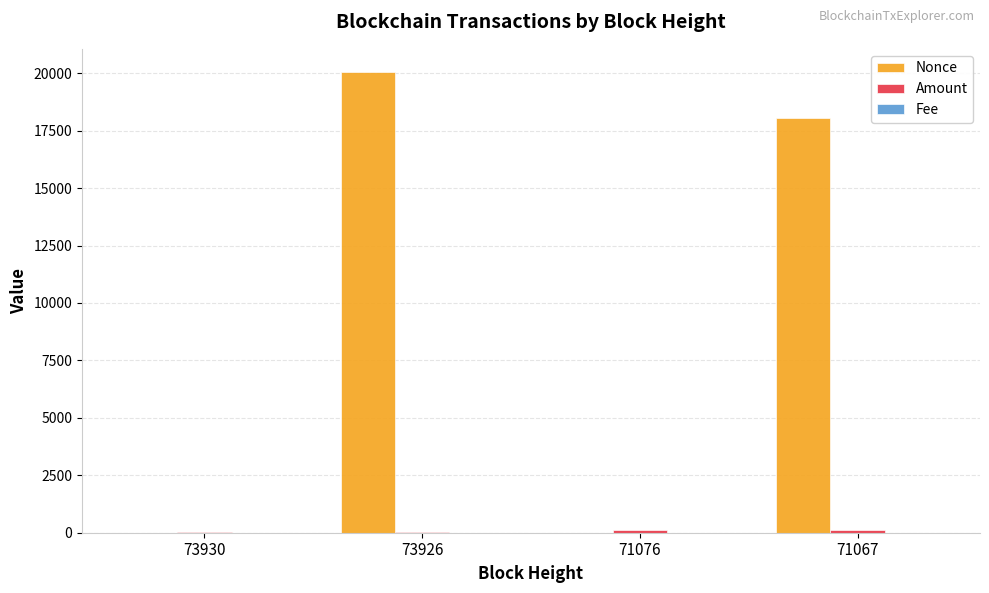

Which series has the largest total across all categories?

Nonce